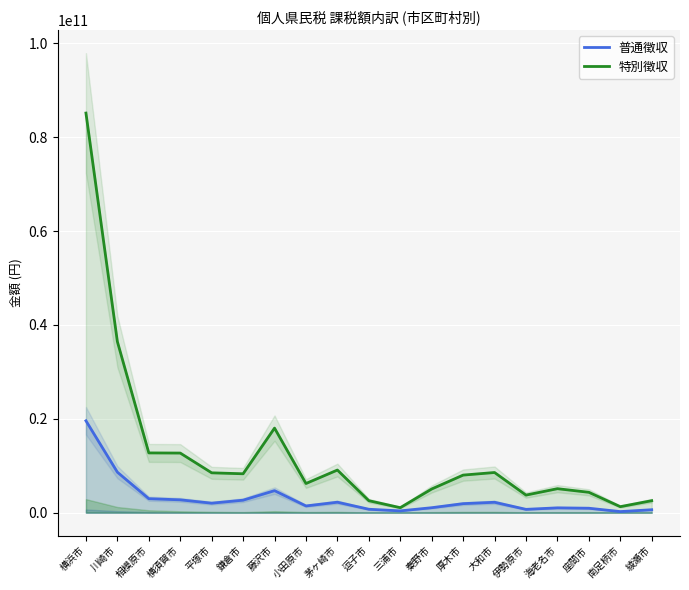

What is the difference between the 普通徴収 values at 座間市 and 平塚市?

1078157100